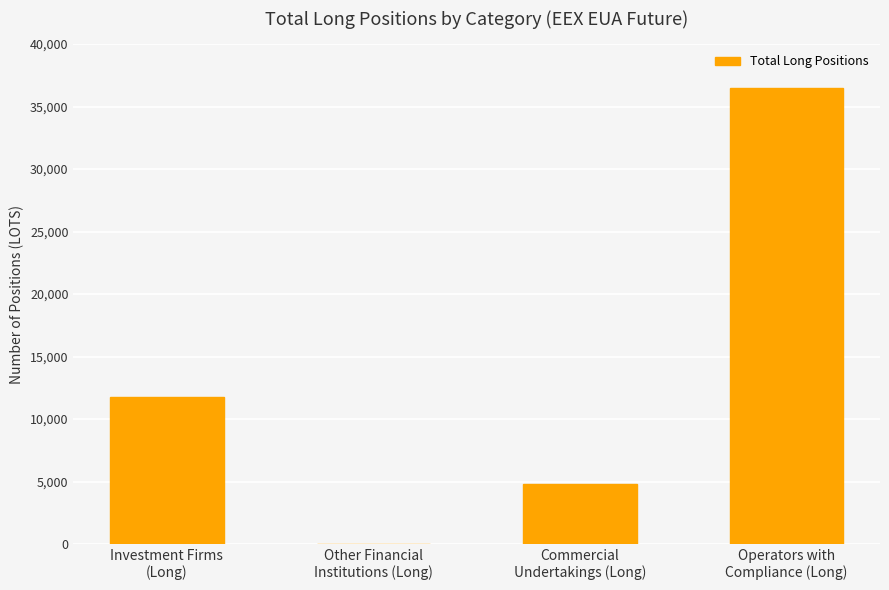

The chart shows a value of 11754.0 at Investment Firms
(Long). True or false?

True